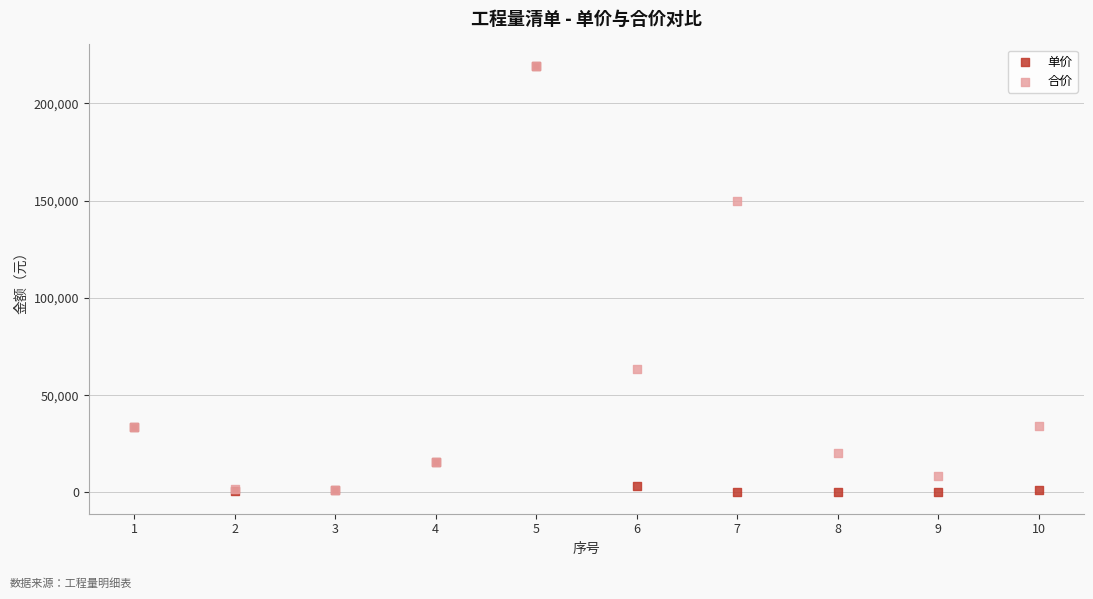

Which series has the widest spread of Y values?

单价